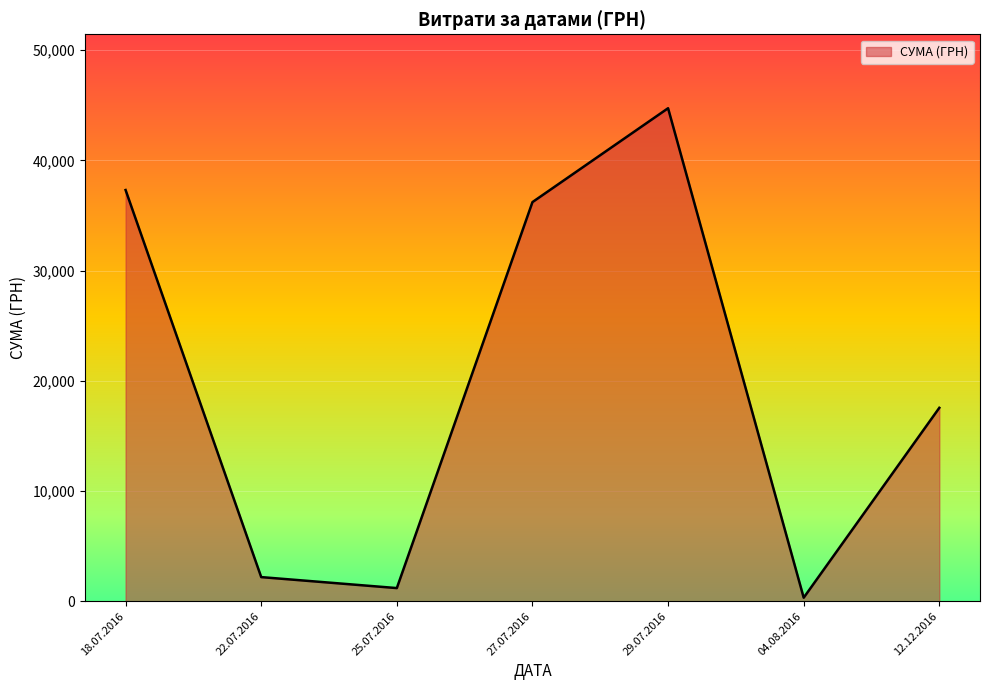

The value at 27.07.2016 is 253.4. True or false?

False